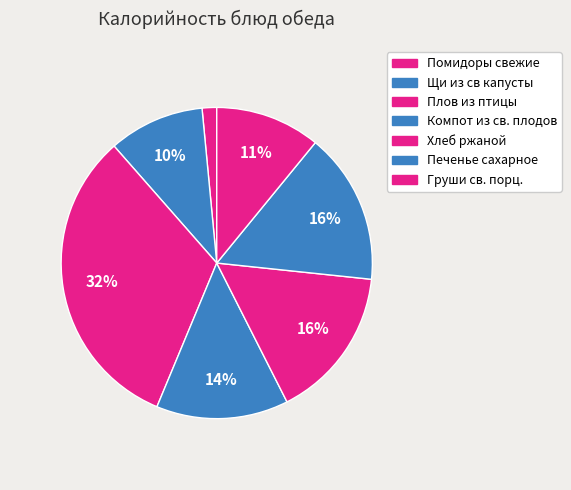

Is it true that Компот из св. плодов is 21% of the pie?

False